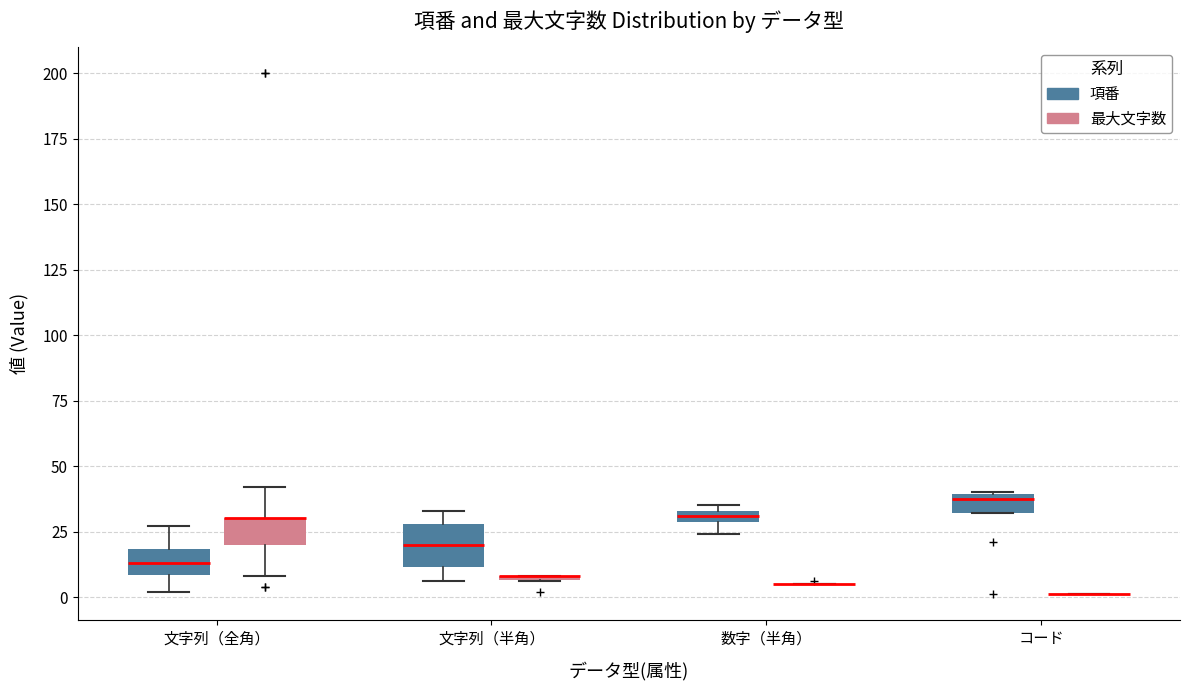

Comparing the boxes themselves (not the whiskers), which one is the tallest?

文字列（半角） (項番)